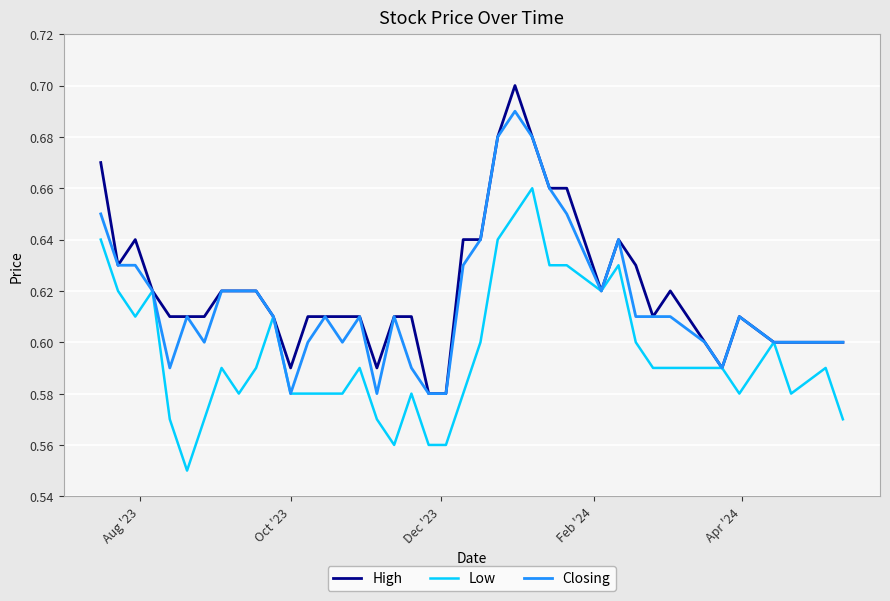

What is the sum of all Low values?

23.8